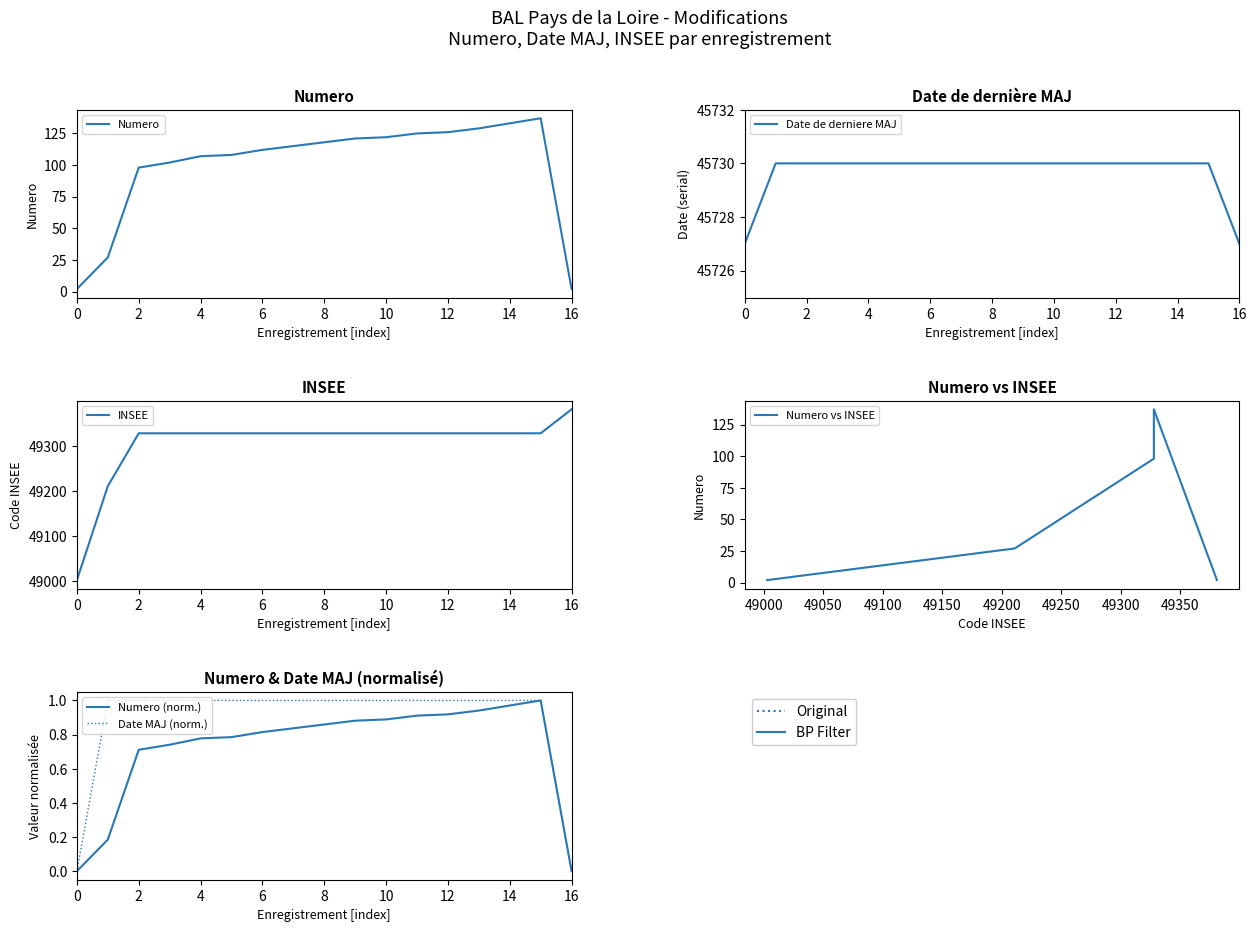

True or false: Numero (norm.) has a value of 1.2 at 6.

False